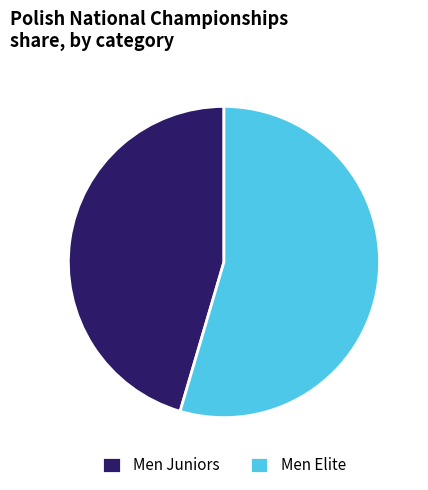

How many segments does this pie chart have?

2